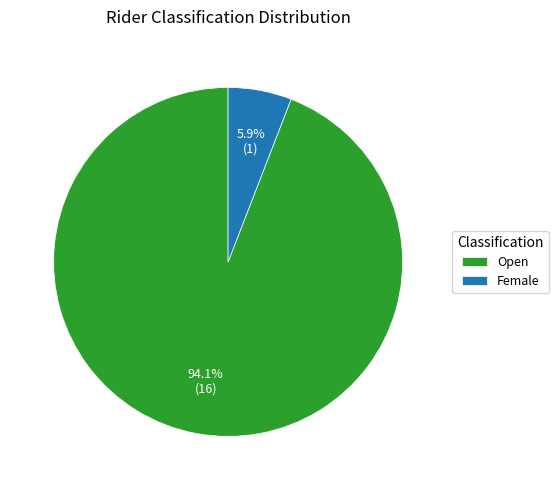

The Open slice represents 86% of the pie. True or false?

False